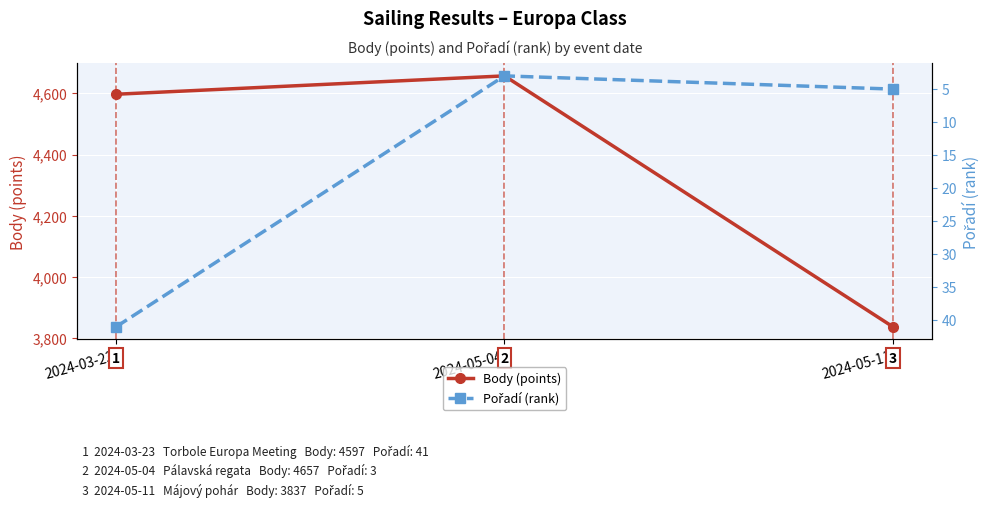

How many series are shown in this chart?

2